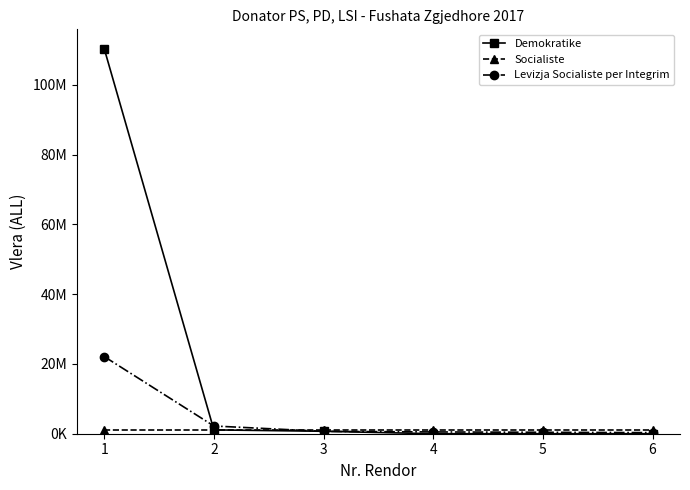

Does the chart have visible grid lines?

No